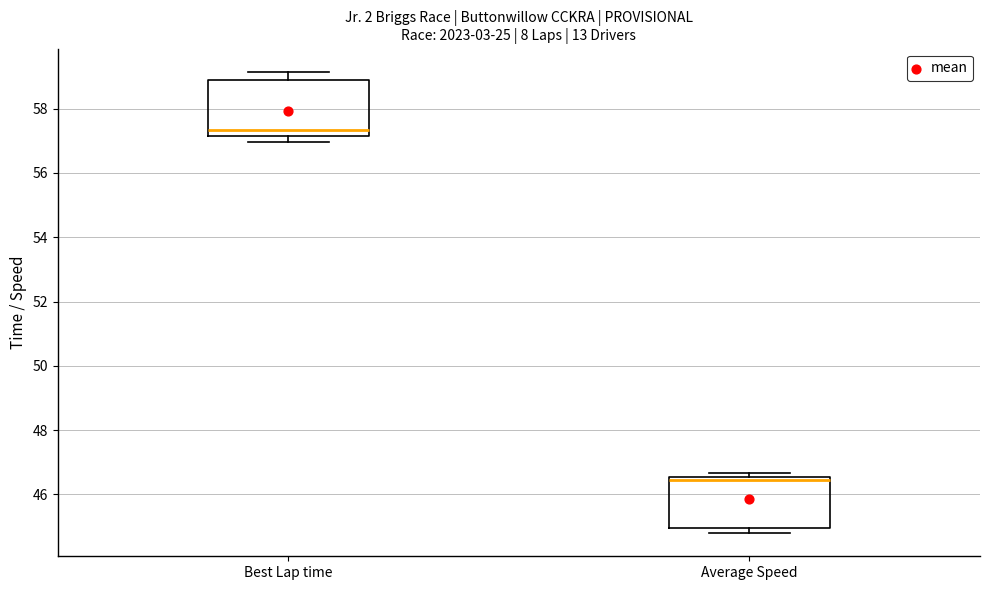

Reading left to right, read every box against the y-axis: the position of its median line, the range the box covers, and the ends of its whiskers. The values are not printed on the chart, so give them approximately, as read against the axis.

Best Lap time: median 57.4, box 57.2 to 58.8, whiskers 57.0 to 59.2
Average Speed: median 46.4, box 45.0 to 46.6, whiskers 44.8 to 46.6 (just above the box's upper edge)